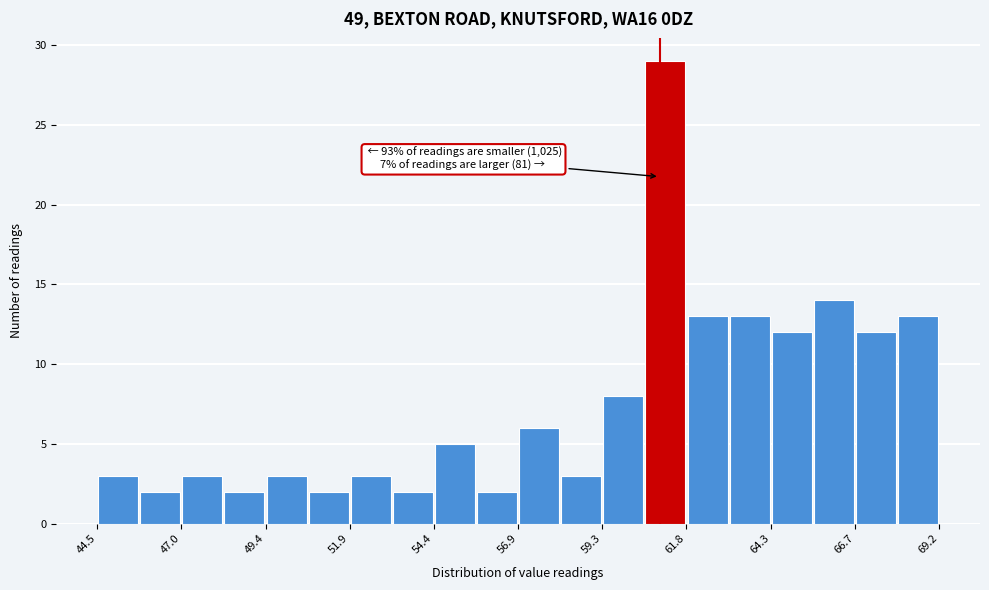

Read against the x-axis, roughly where is the centre of the tallest bar?

61.0